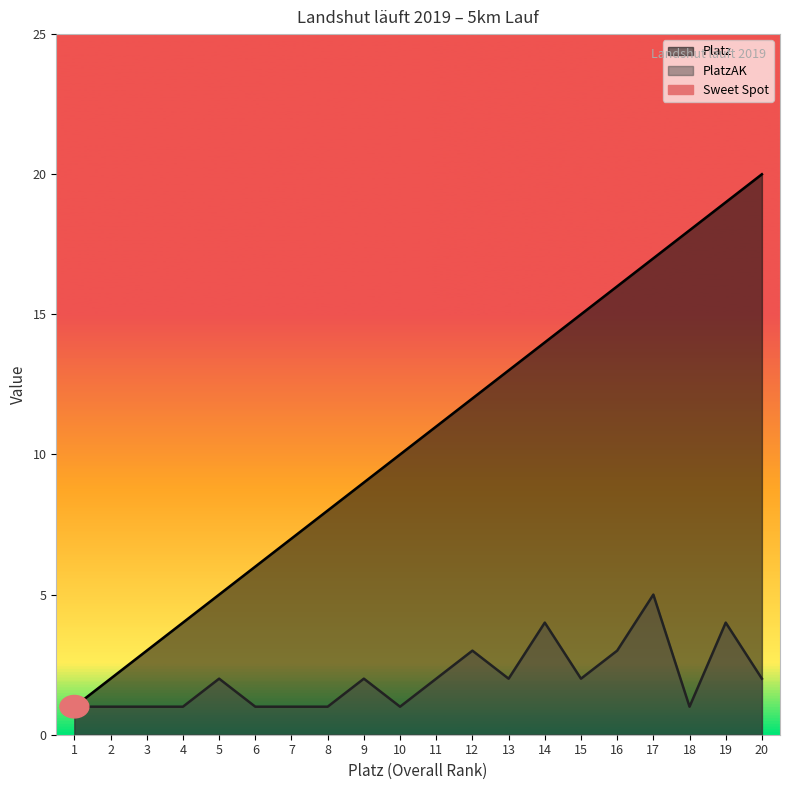

Which has a higher value, 12 or 17?

17